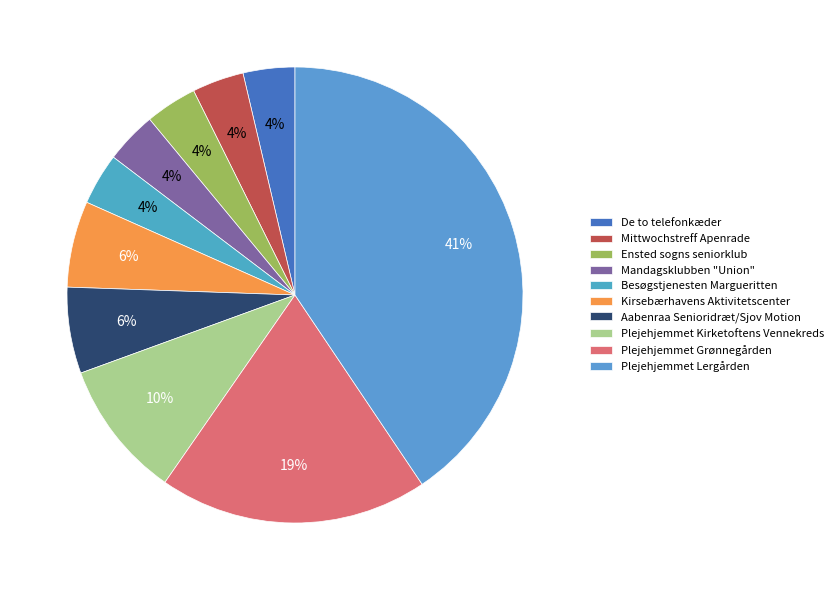

To the nearest percent, what is the difference between the Ensted sogns seniorklub and Plejehjemmet Lergården slice percentages?

37%